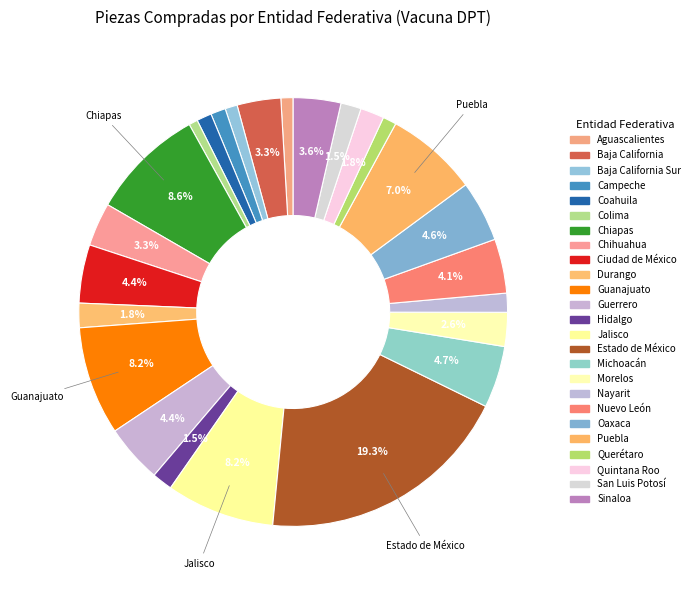

Is there a majority slice in this chart?

No